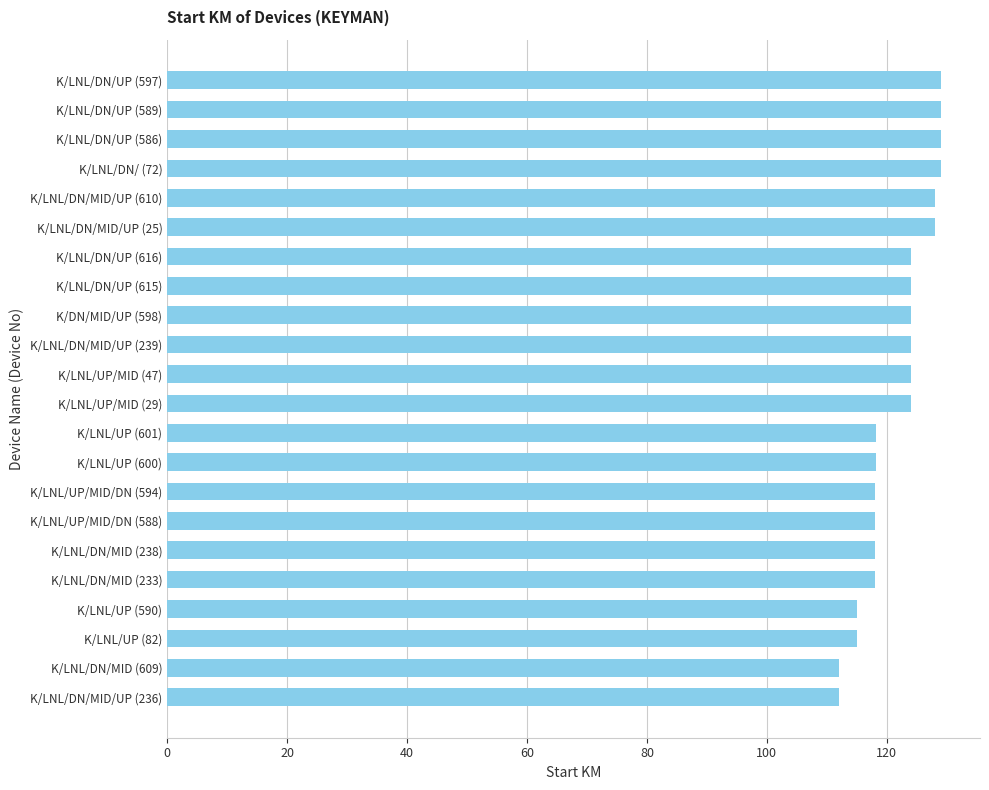

What is the sum of the values at K/LNL/UP/MID/DN (588) and K/LNL/DN/UP (589)?

247.1